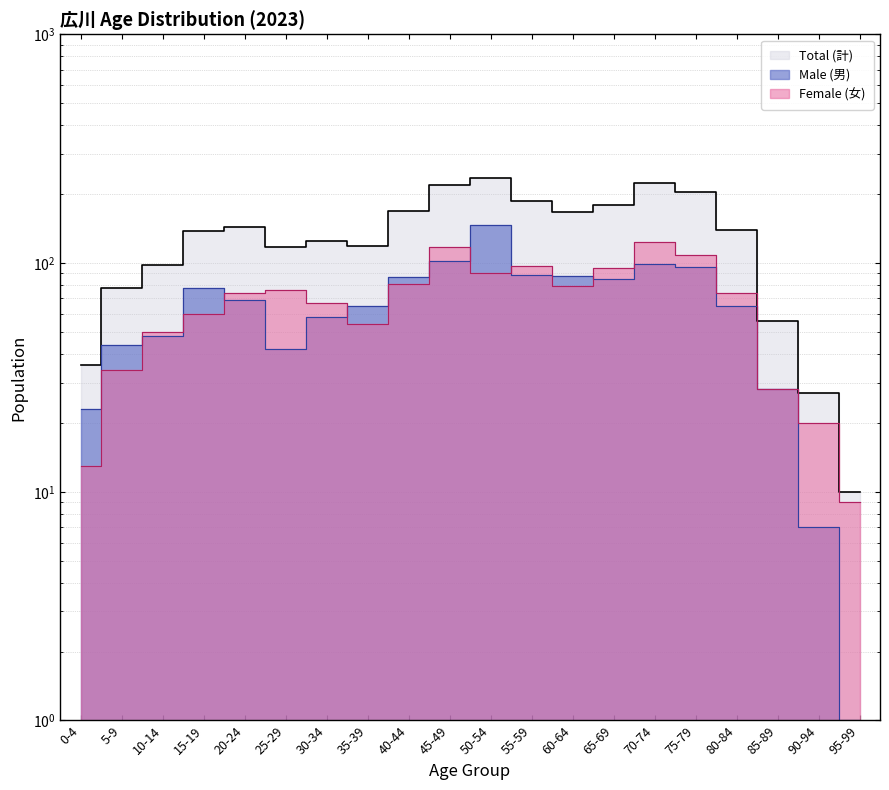

True or false: Female (女) and Total (計) intersect in this chart.

False